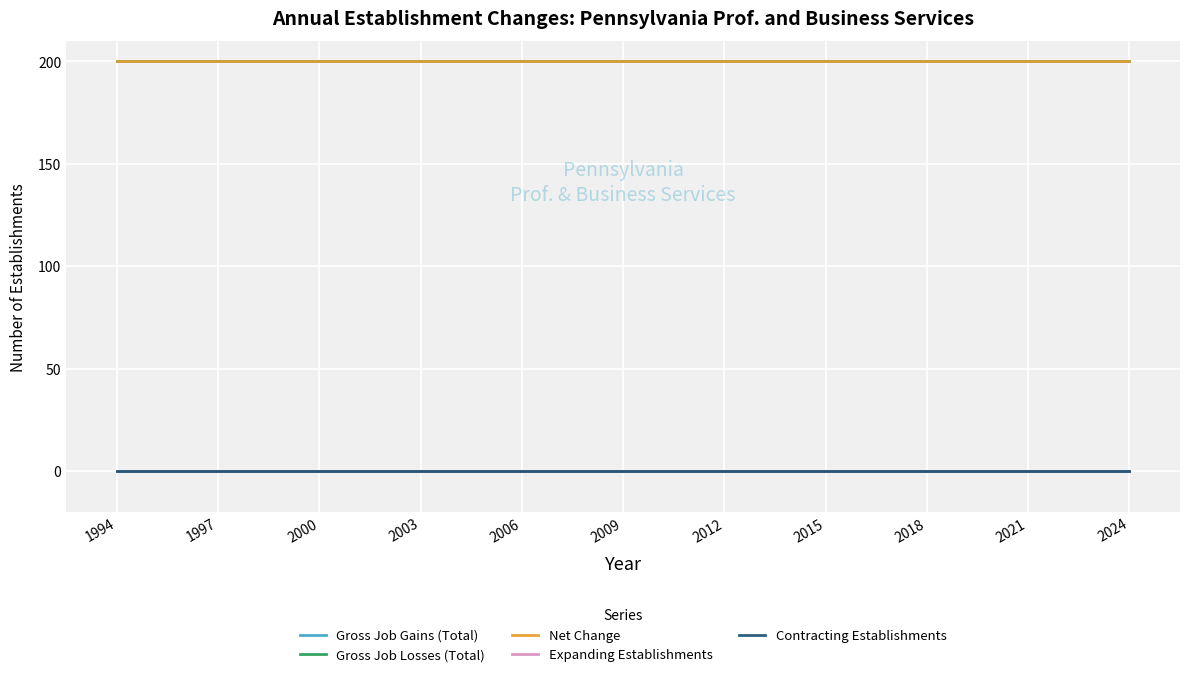

Does the chart have visible grid lines?

Yes